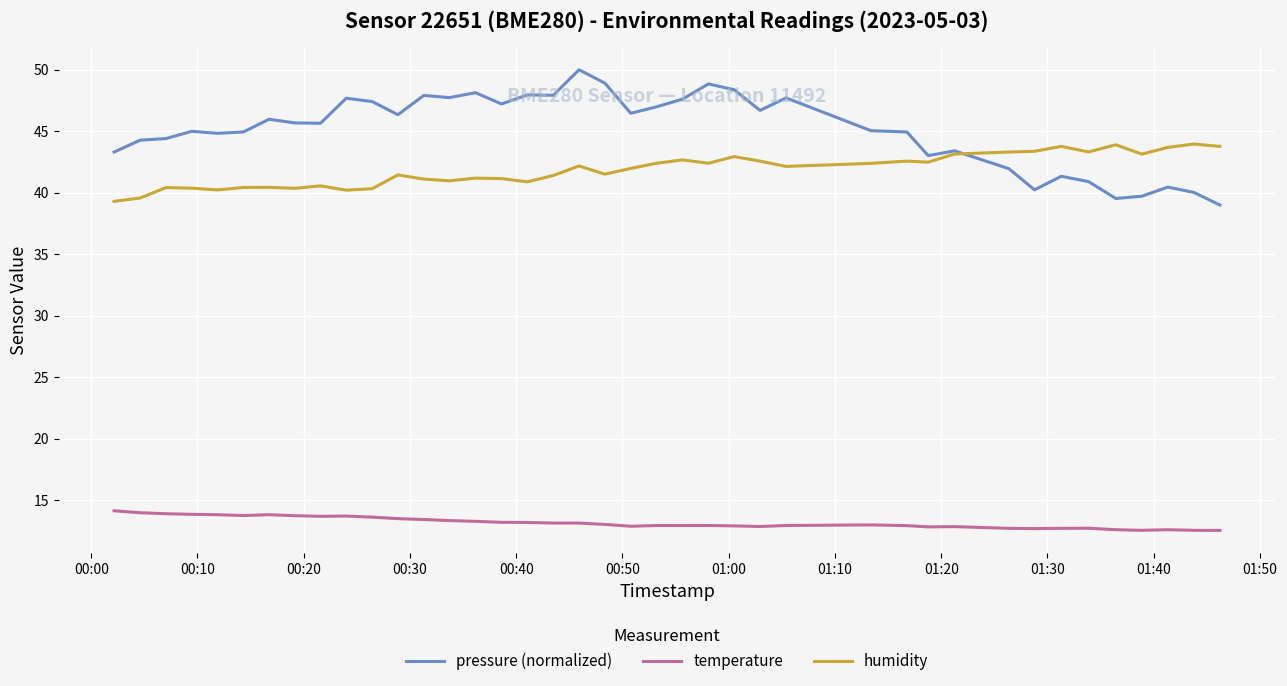

What is the maximum value for humidity?

44.0